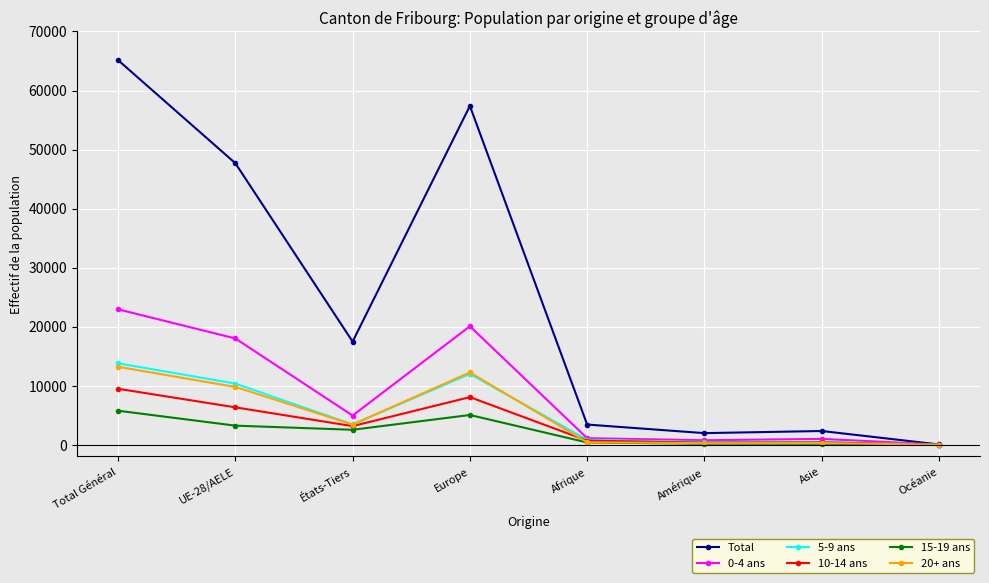

Where is the first local minimum for 15-19 ans?

États-Tiers